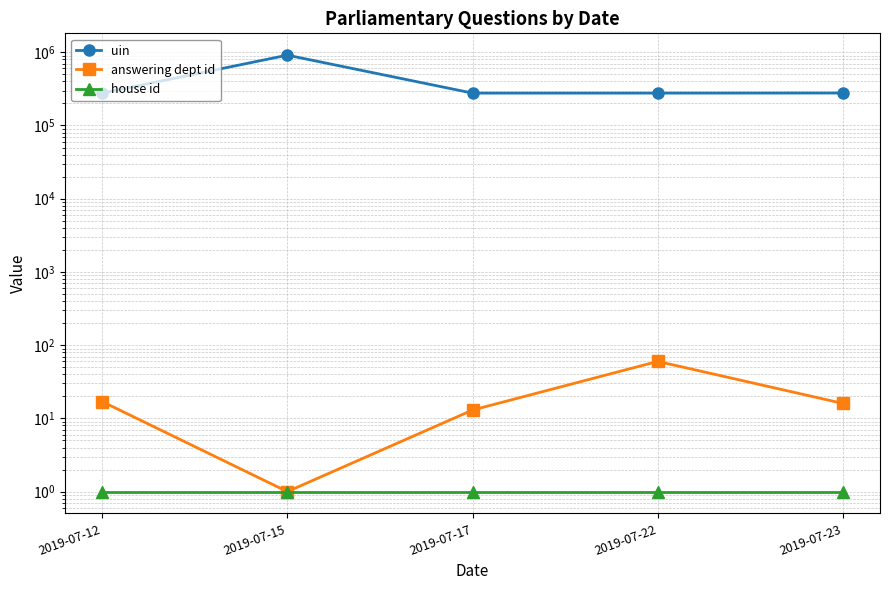

At which label does uin first exceed 276580?

2019-07-15